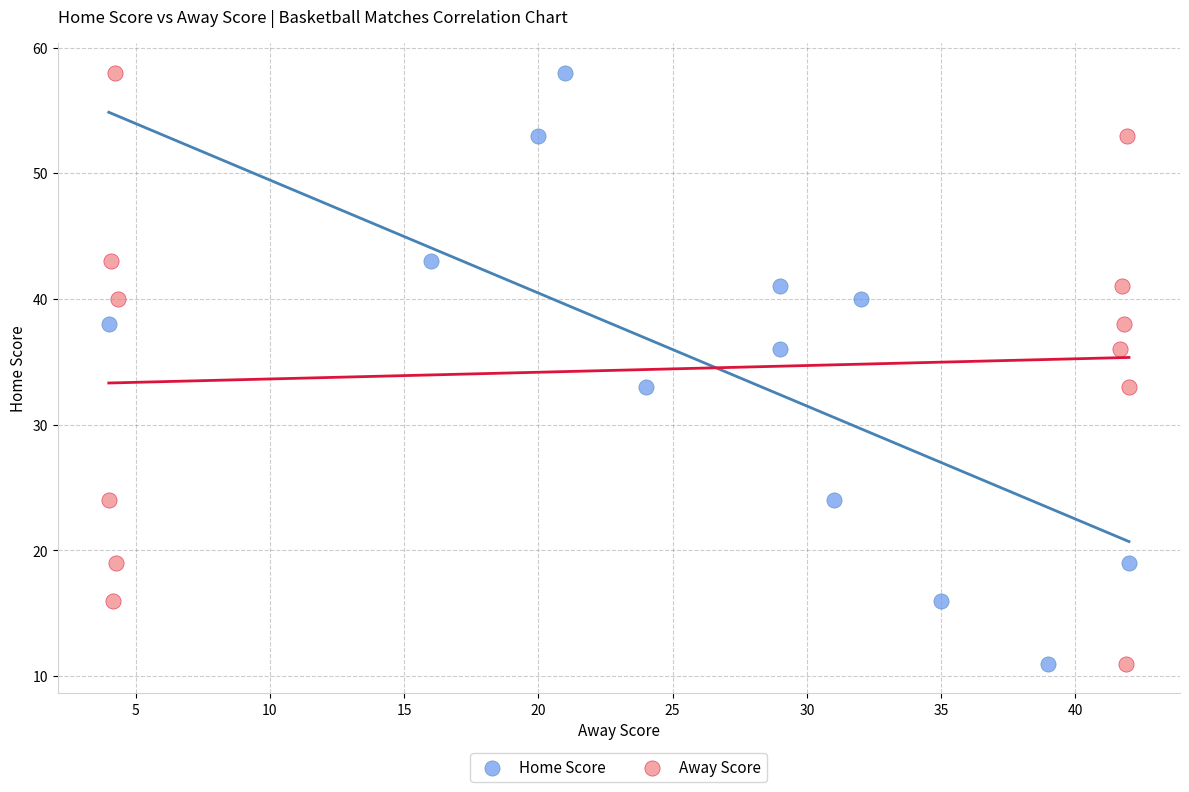

What are all the series names shown in the legend?

Home Score, Away Score